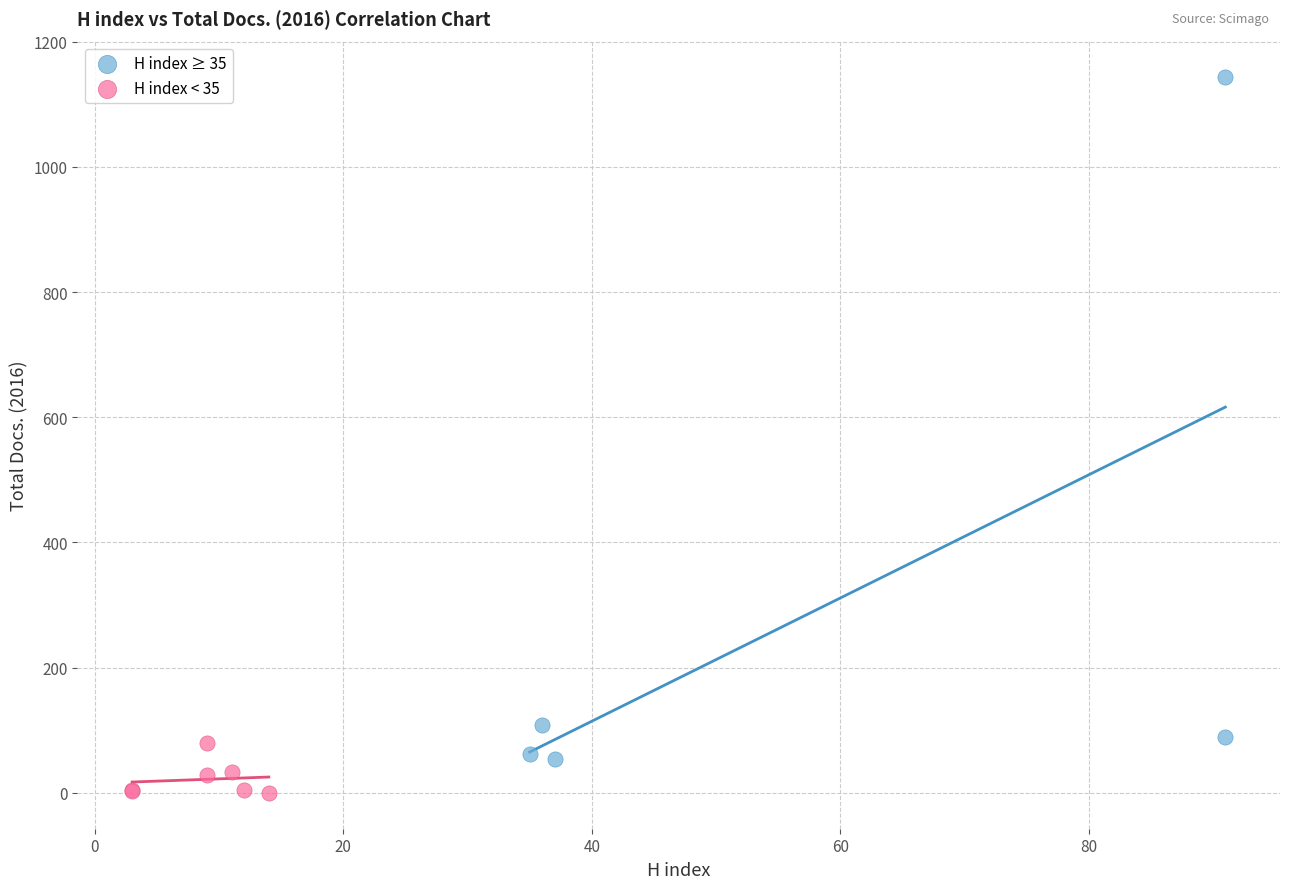

Which series reaches the minimum Y coordinate?

H index < 35